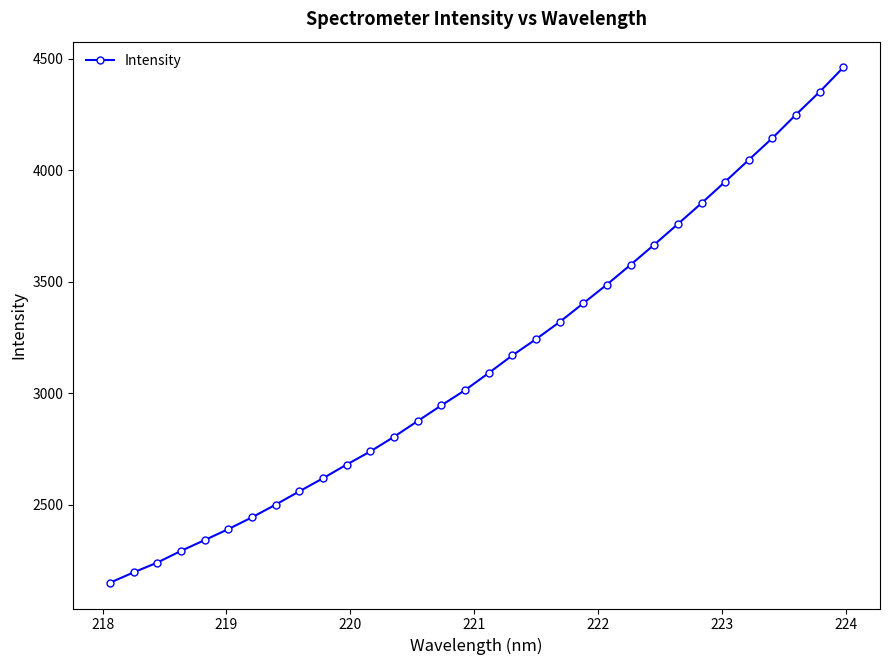

What is the minimum value shown in the chart?

2149.7